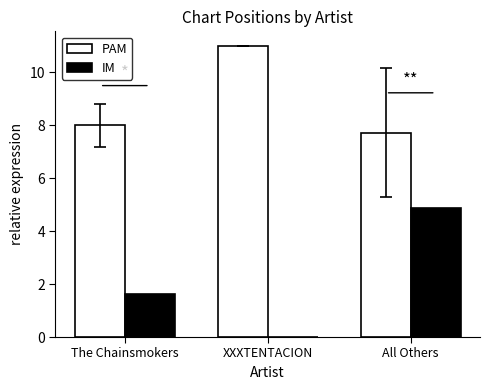

What is the sum of all PAM values?

26.7